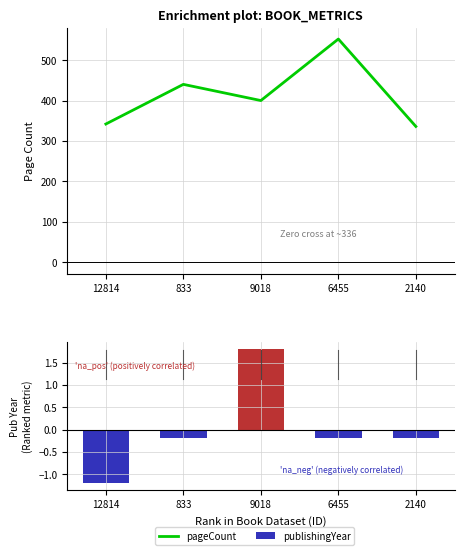

List the series in order of their peak value, lowest first.

publishingYear, pageCount